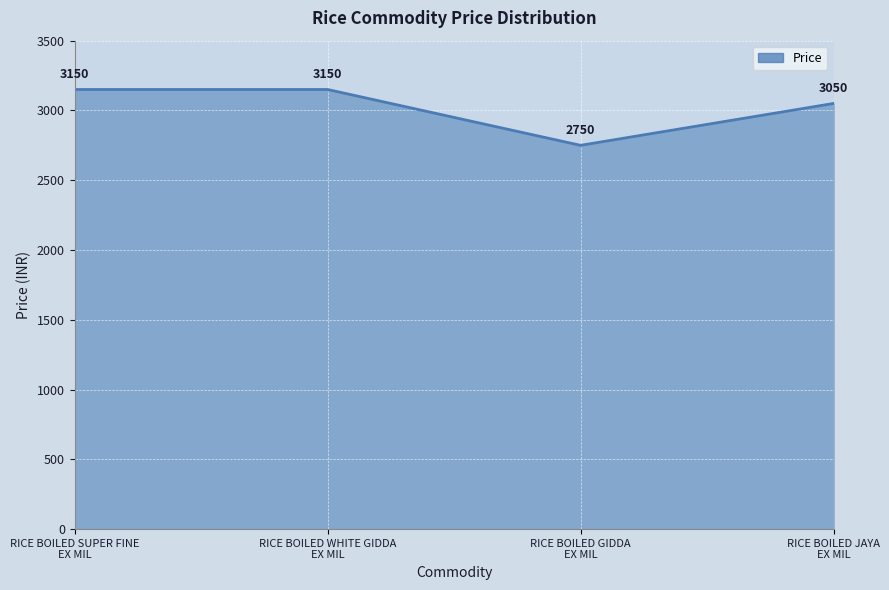

What is the sum of all values?

12100